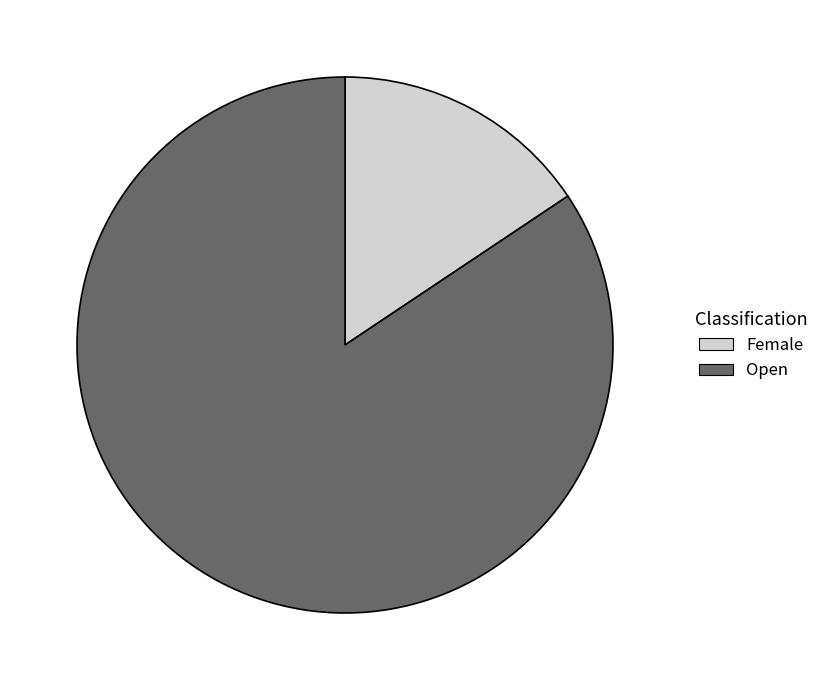

Do Female and Open together represent more than half of the pie?

Yes